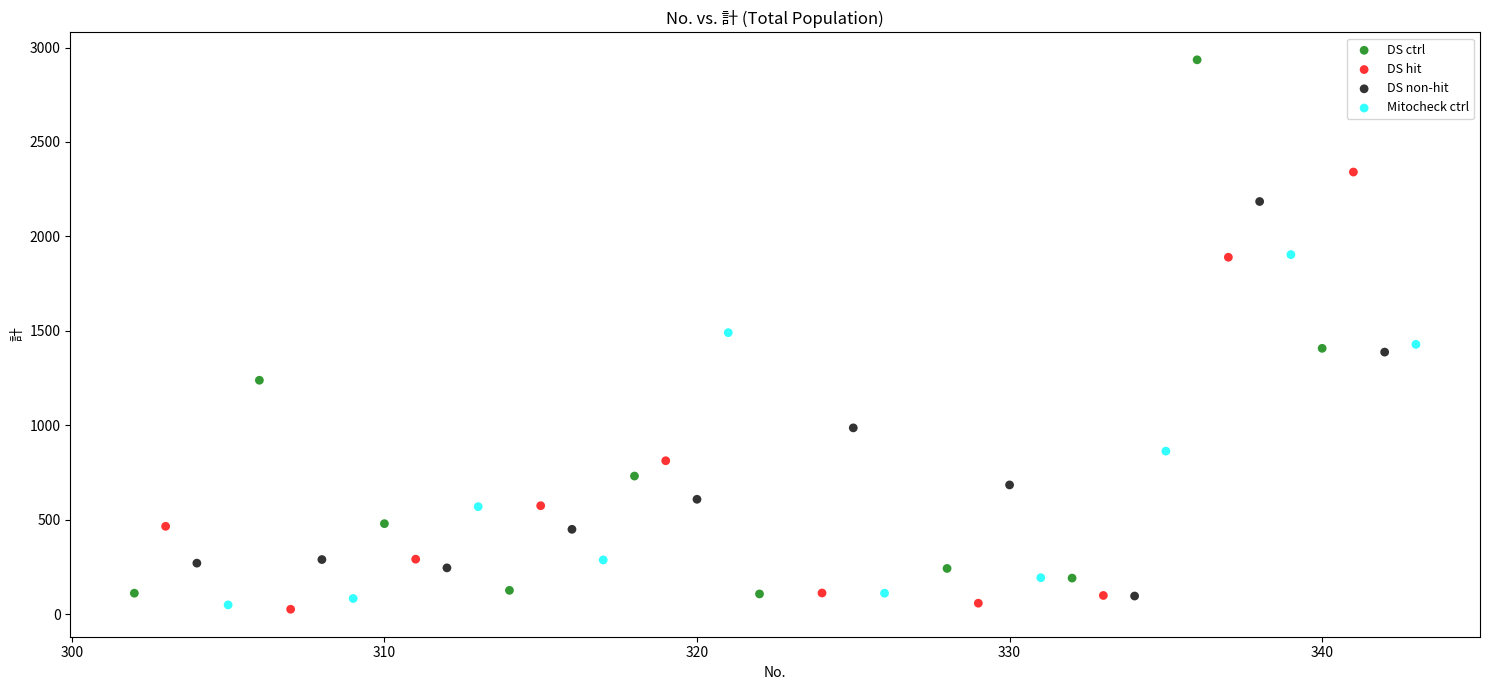

Which series has the largest Y range (max minus min)?

DS ctrl